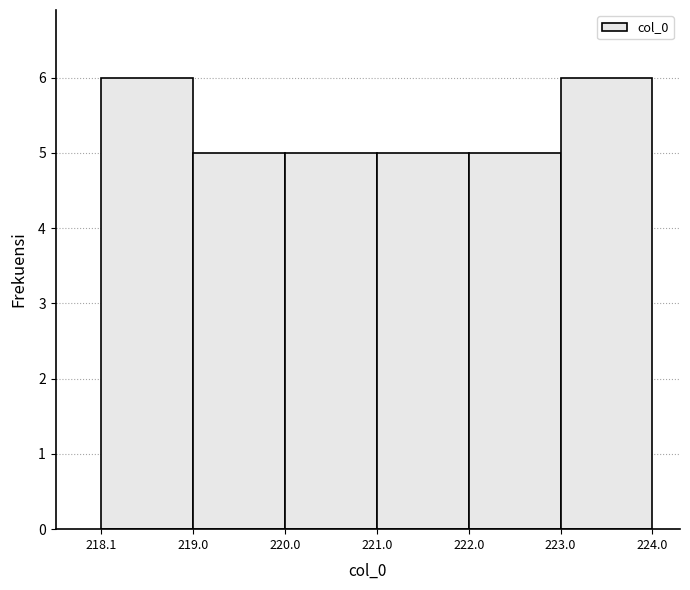

Reading left to right, transcribe this chart: for each bar, give the range it covers on the x-axis and its height. The values are not printed on the chart, so give them approximately, as read against the axis.

218.1 to 219.0: 6
219.0 to 220.0: 5
220.0 to 221.0: 5
221.0 to 222.0: 5
222.0 to 223.0: 5
223.0 to 224.0: 6